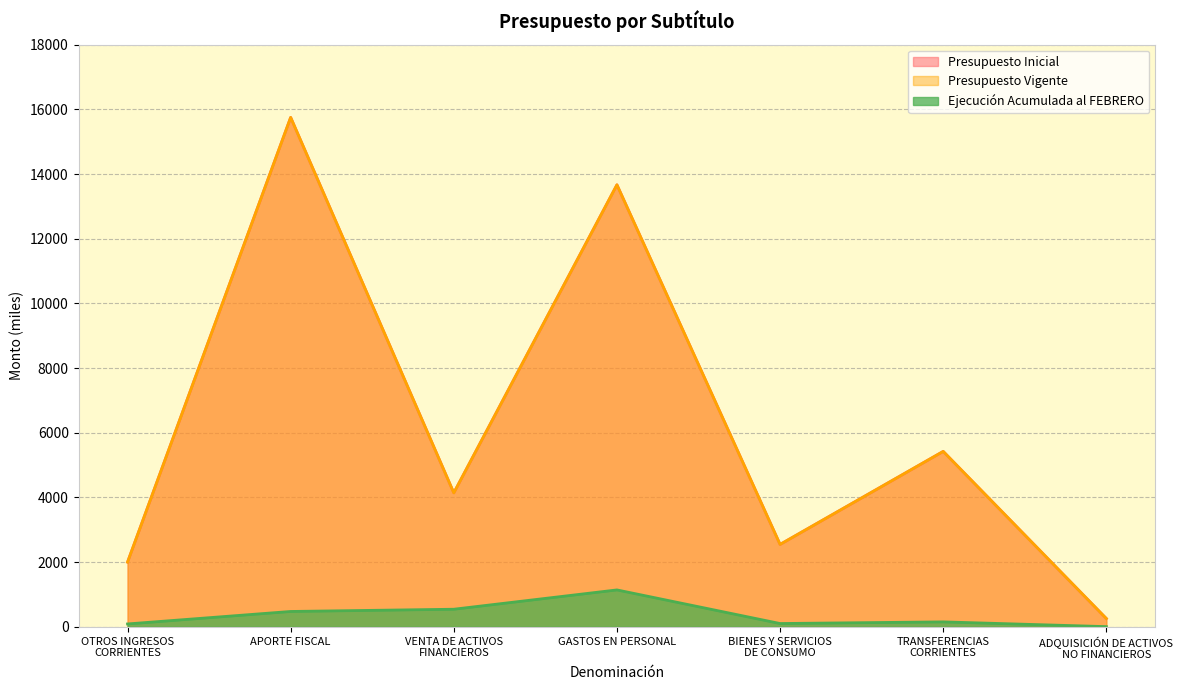

At how many categories does at least one series exceed 11174?

2